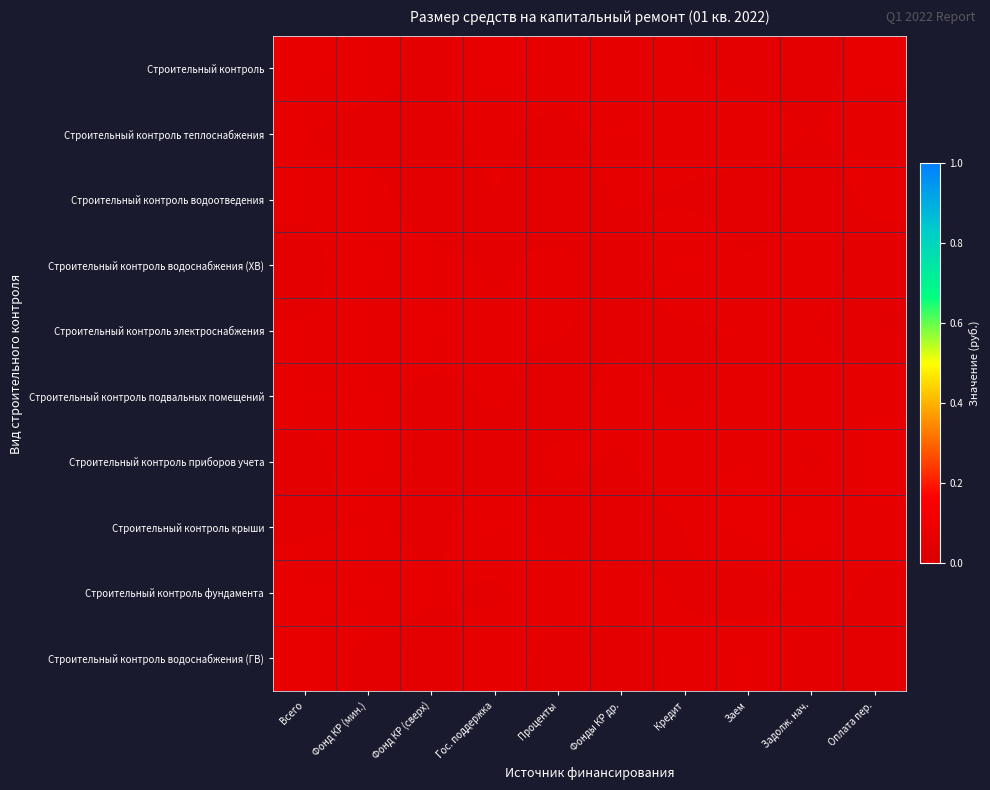

Reading left to right, what are all the values shown in this chart?

Строительный контроль: Всего=0.1	Фонд КР (мин.)=0.1	Фонд КР (сверх)=0.1	Гос. поддержка=0.1	Проценты=0.1	Фонды КР др.=0.1	Кредит=0.1	Заем=0.1	Задолж. нач.=0.1	Оплата пер.=0.1
Строительный контроль теплоснабжения: Всего=0.1	Фонд КР (мин.)=0.1	Фонд КР (сверх)=0.1	Гос. поддержка=0.1	Проценты=0.1	Фонды КР др.=0.1	Кредит=0.1	Заем=0.1	Задолж. нач.=0.1	Оплата пер.=0.1
Строительный контроль водоотведения: Всего=0.1	Фонд КР (мин.)=0.1	Фонд КР (сверх)=0.1	Гос. поддержка=0.1	Проценты=0.1	Фонды КР др.=0.1	Кредит=0.1	Заем=0.1	Задолж. нач.=0.1	Оплата пер.=0.1
Строительный контроль водоснабжения (ХВ): Всего=0.1	Фонд КР (мин.)=0.1	Фонд КР (сверх)=0.1	Гос. поддержка=0.1	Проценты=0.1	Фонды КР др.=0.1	Кредит=0.1	Заем=0.1	Задолж. нач.=0.1	Оплата пер.=0.1
Строительный контроль электроснабжения: Всего=0.1	Фонд КР (мин.)=0.1	Фонд КР (сверх)=0.1	Гос. поддержка=0.1	Проценты=0.1	Фонды КР др.=0.1	Кредит=0.1	Заем=0.1	Задолж. нач.=0.1	Оплата пер.=0.1
Строительный контроль подвальных помещений: Всего=0.1	Фонд КР (мин.)=0.1	Фонд КР (сверх)=0.1	Гос. поддержка=0.1	Проценты=0.1	Фонды КР др.=0.1	Кредит=0.1	Заем=0.1	Задолж. нач.=0.1	Оплата пер.=0.1
Строительный контроль приборов учета: Всего=0.1	Фонд КР (мин.)=0.1	Фонд КР (сверх)=0.1	Гос. поддержка=0.1	Проценты=0.1	Фонды КР др.=0.1	Кредит=0.1	Заем=0.1	Задолж. нач.=0.1	Оплата пер.=0.1
Строительный контроль крыши: Всего=0.1	Фонд КР (мин.)=0.1	Фонд КР (сверх)=0.1	Гос. поддержка=0.1	Проценты=0.1	Фонды КР др.=0.1	Кредит=0.1	Заем=0.1	Задолж. нач.=0.1	Оплата пер.=0.1
Строительный контроль фундамента: Всего=0.1	Фонд КР (мин.)=0.1	Фонд КР (сверх)=0.1	Гос. поддержка=0.1	Проценты=0.1	Фонды КР др.=0.1	Кредит=0.1	Заем=0.1	Задолж. нач.=0.1	Оплата пер.=0.1
Строительный контроль водоснабжения (ГВ): Всего=0.1	Фонд КР (мин.)=0.1	Фонд КР (сверх)=0.1	Гос. поддержка=0.1	Проценты=0.1	Фонды КР др.=0.1	Кредит=0.1	Заем=0.1	Задолж. нач.=0.1	Оплата пер.=0.1